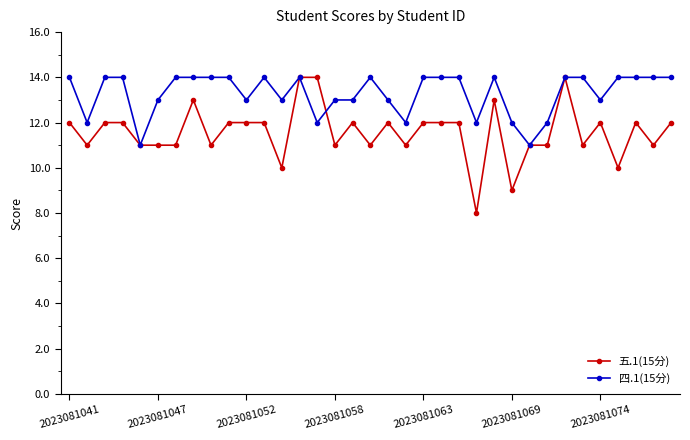

What is the minimum value for 五.1(15分)?

8